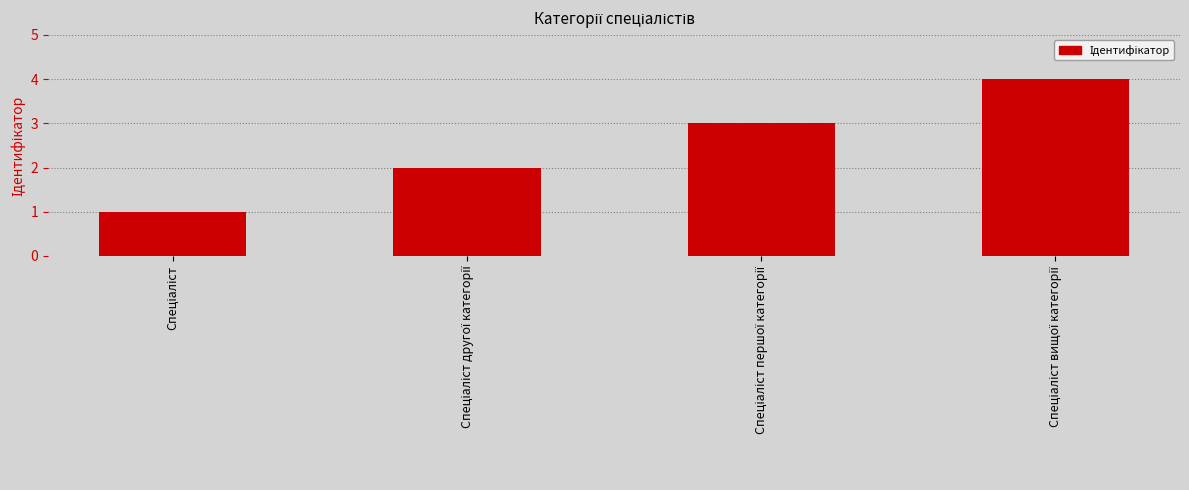

What is the sum of all values?

10